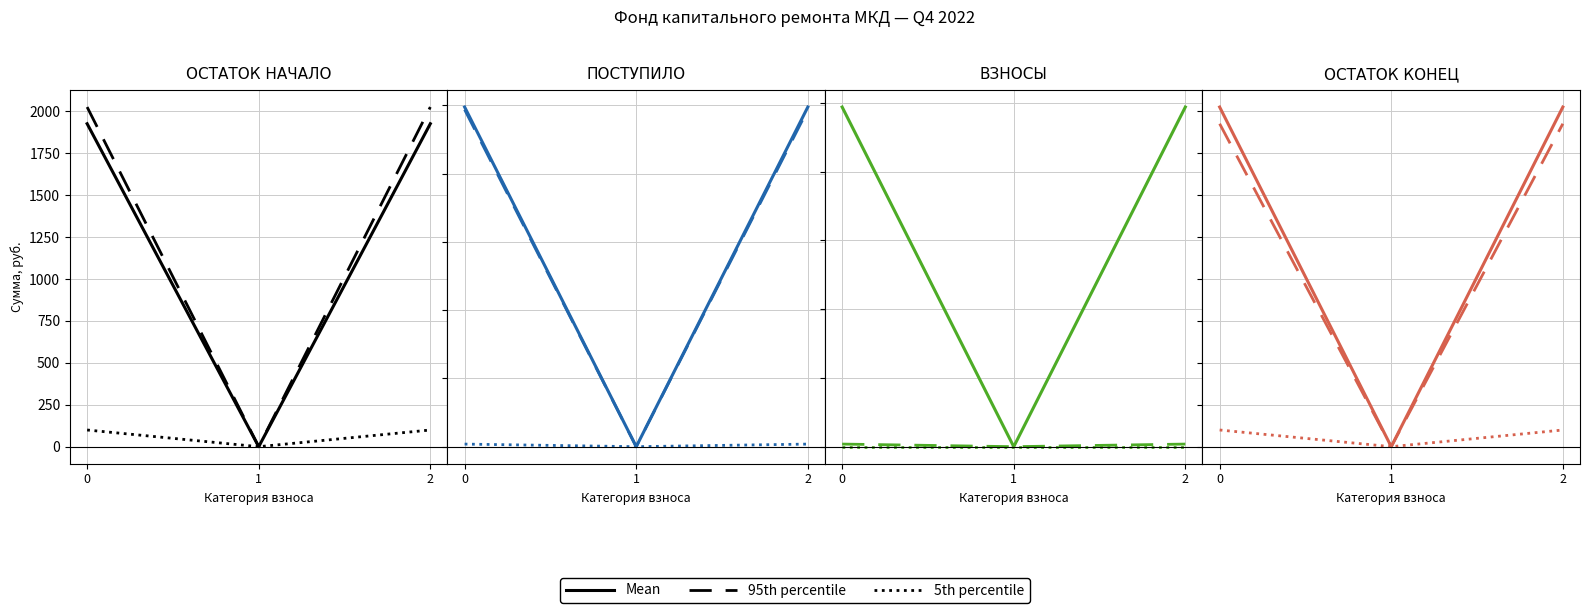

True or false: Mean has a value of 3464.0 at 2.

False